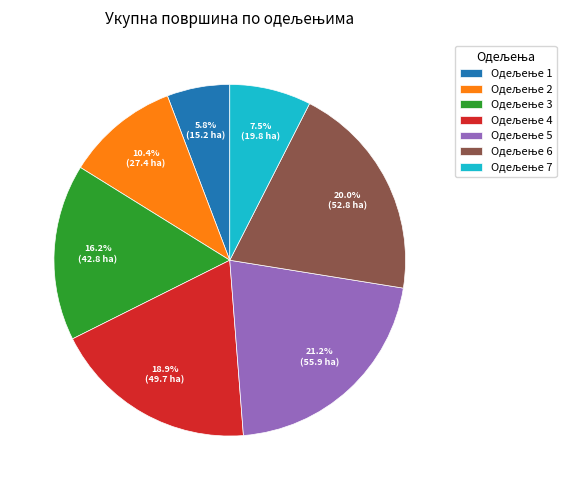

Does any single category account for the majority?

No